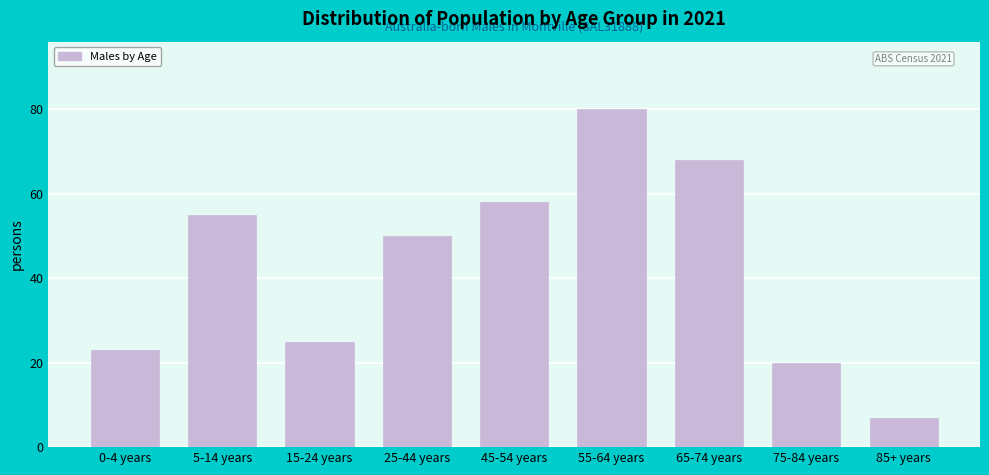

Reading left to right, list all the values displayed in this chart.

23	55	25	50	58	80	68	20	7